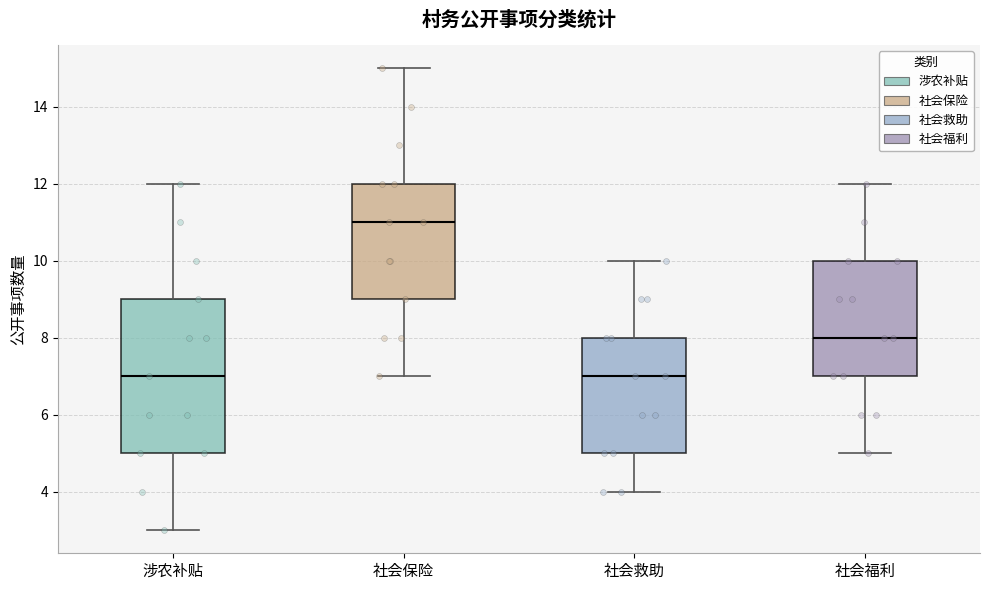

Comparing the boxes themselves (not the whiskers), which one is the tallest?

涉农补贴